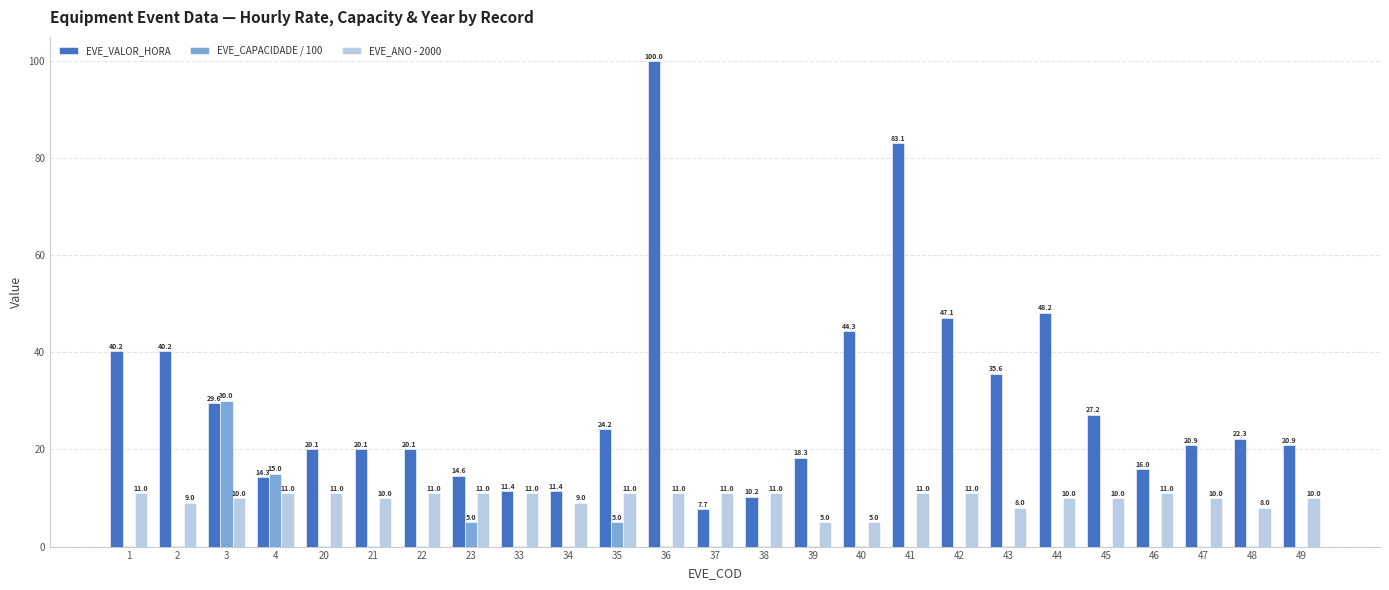

The value of EVE_ANO - 2000 at 4 is 11.0. True or false?

True